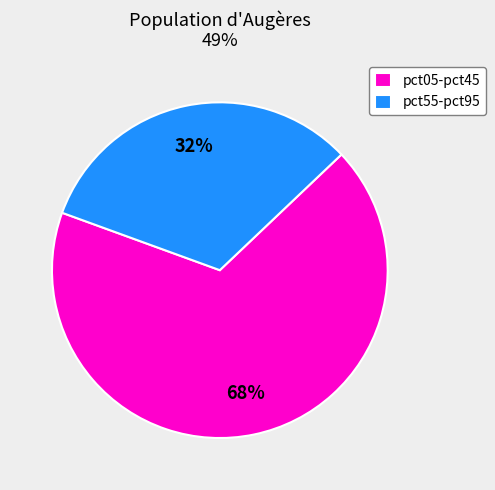

What is the largest slice in the pie chart?

pct05-pct45